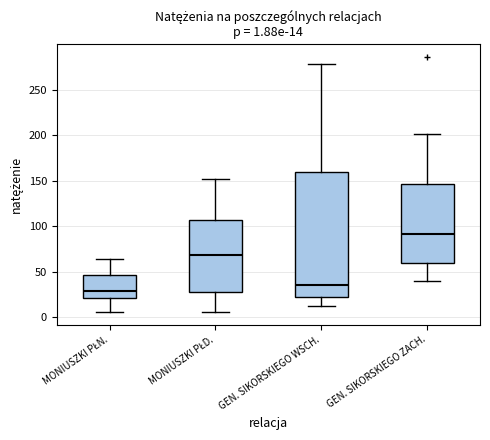

Which box is the tallest, from its lower edge to its upper edge?

GEN. SIKORSKIEGO WSCH.